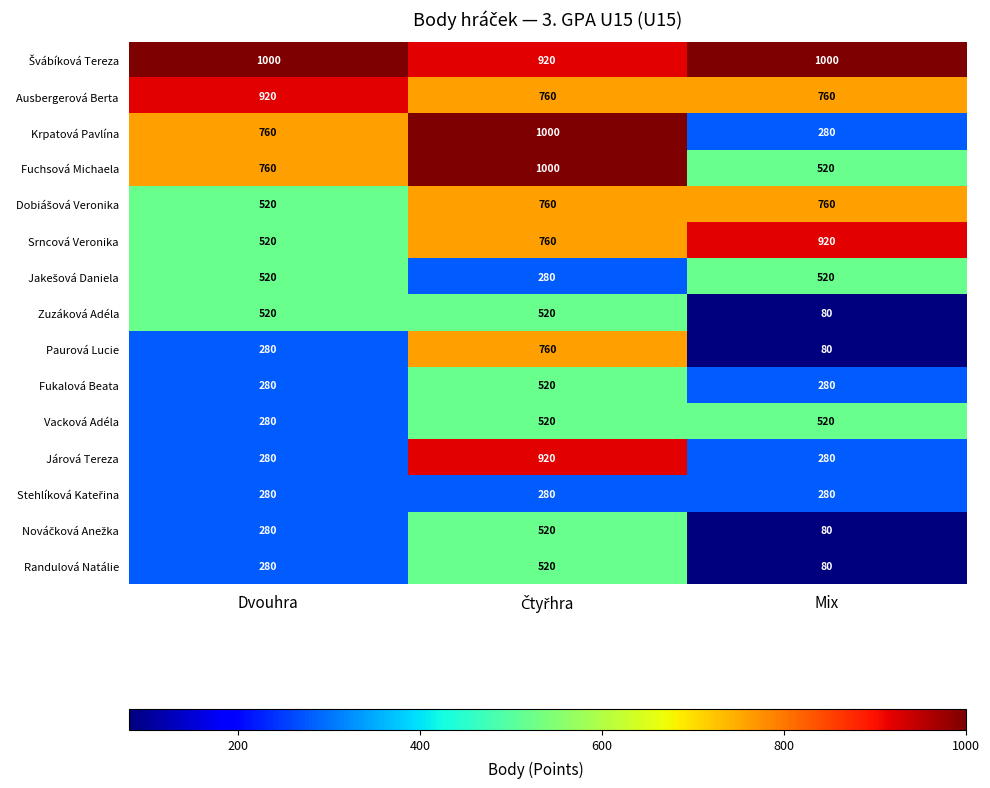

True or false: Fukalová Beata has a value of 398 at Dvouhra.

False